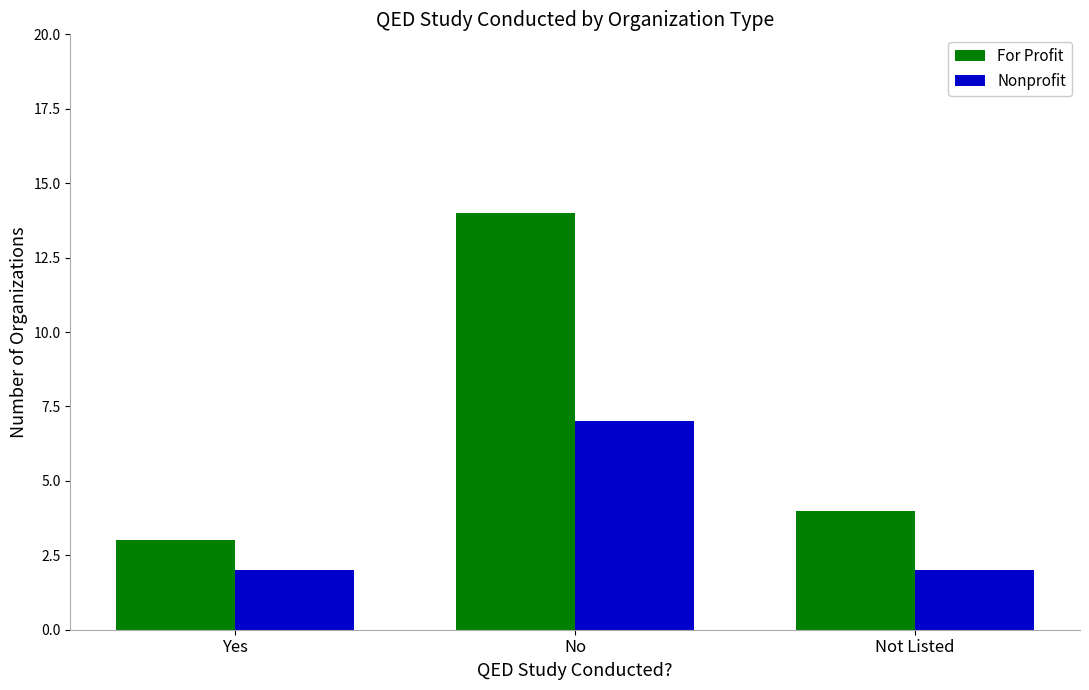

Is the value of Nonprofit at Yes greater than the value of For Profit at Yes?

No